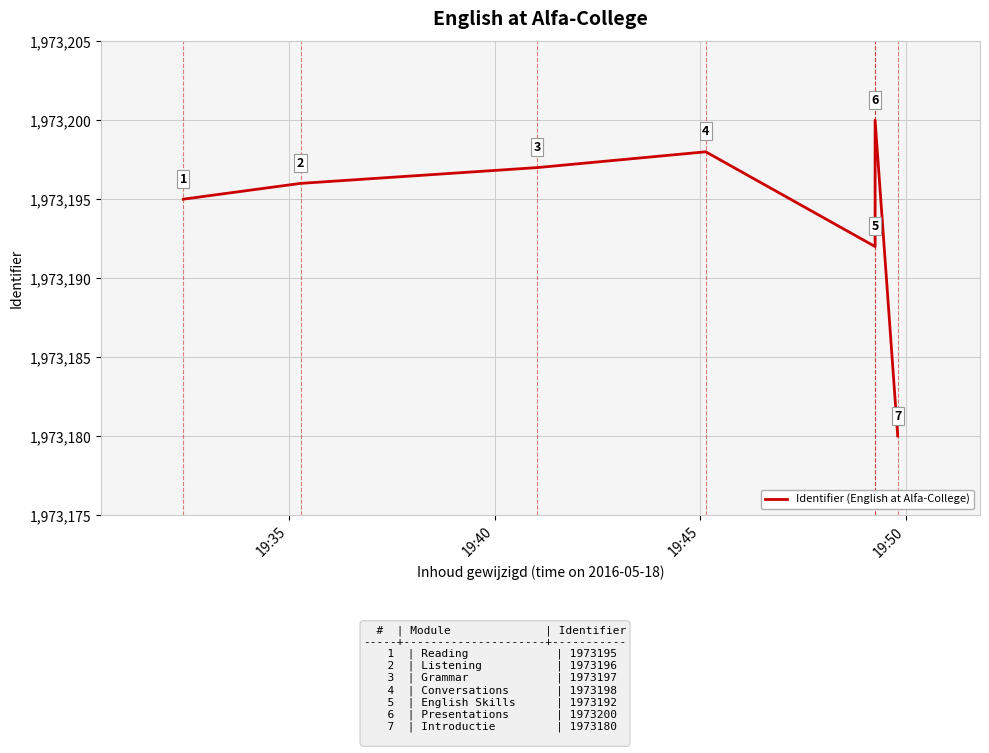

Between 19:45 and 19:40, which is larger?

19:45